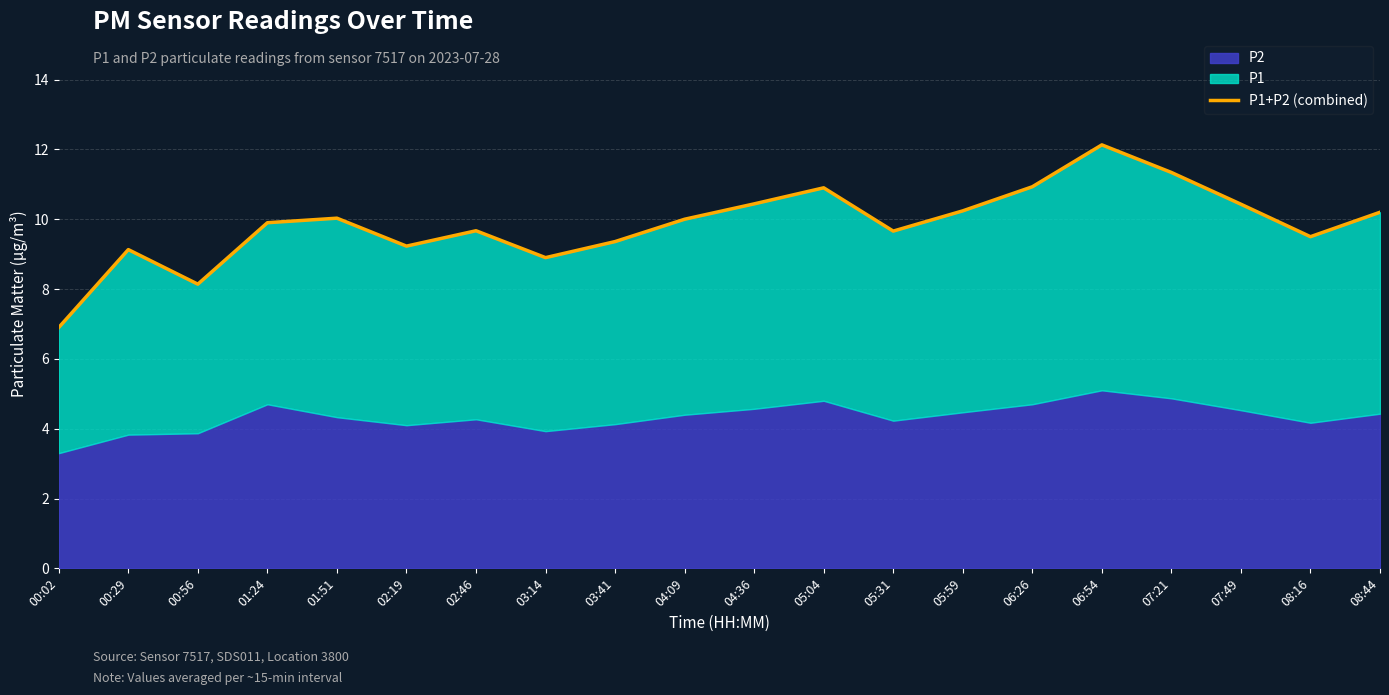

What is the value of the 1st point from the left?

6.9